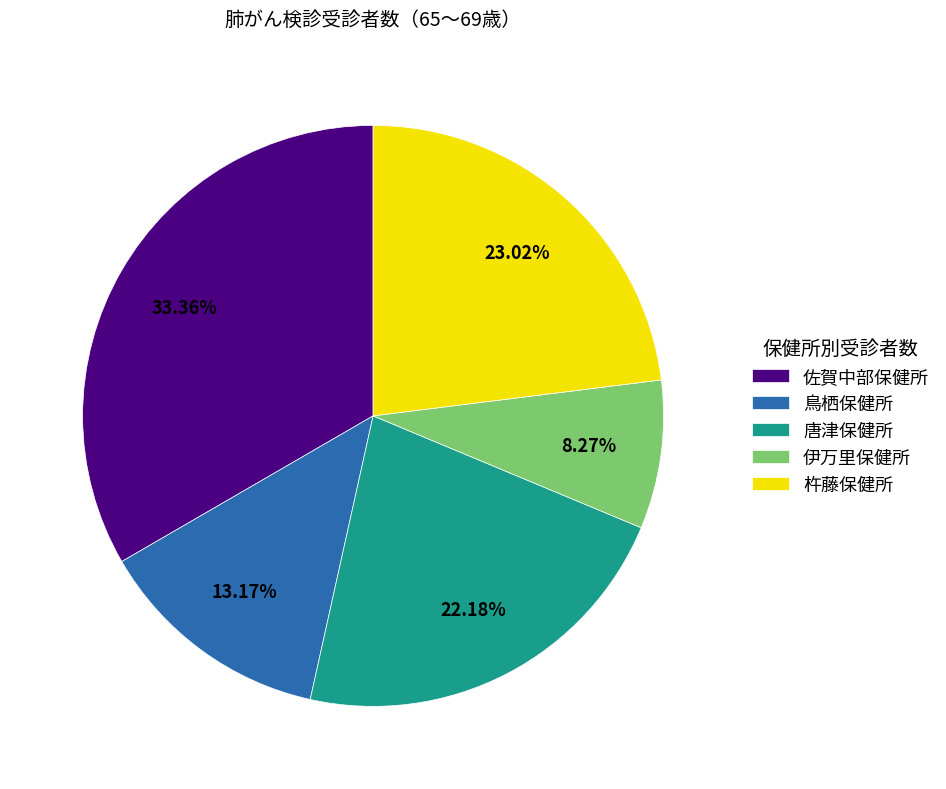

True or false: 杵藤保健所 accounts for 33% of the total.

False